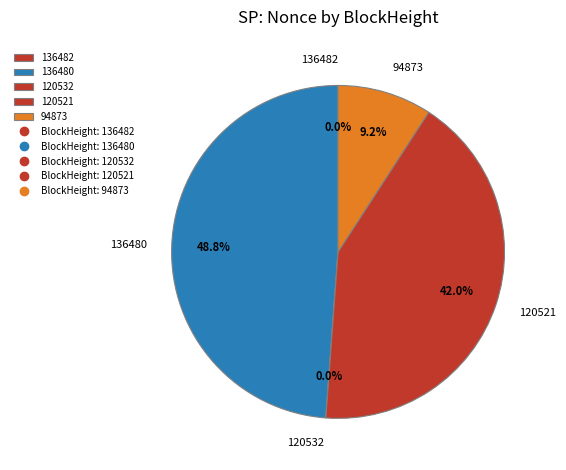

Does any single category account for the majority?

No